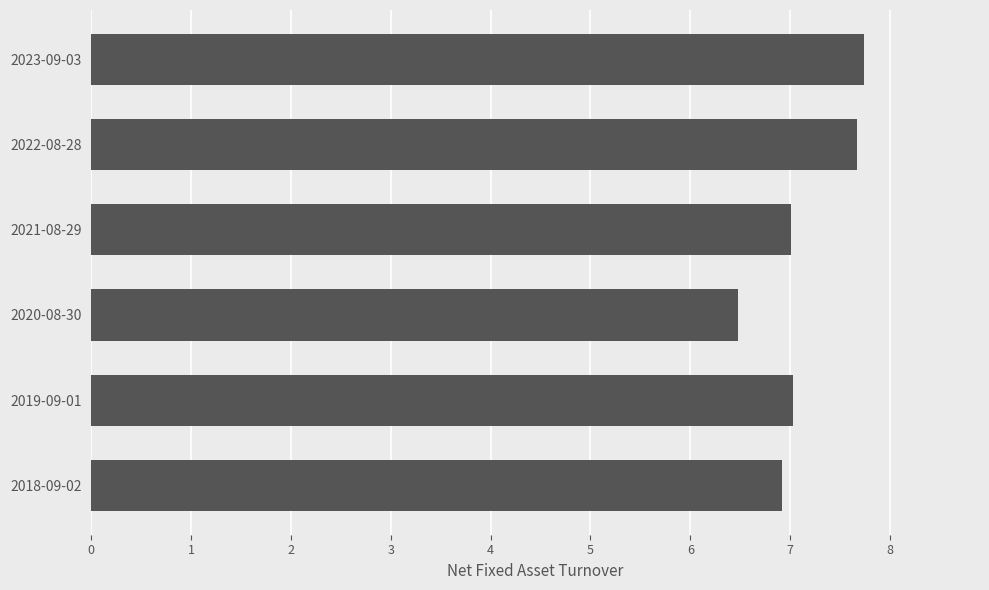

The chart shows a value of 11.9 at 2018-09-02. True or false?

False